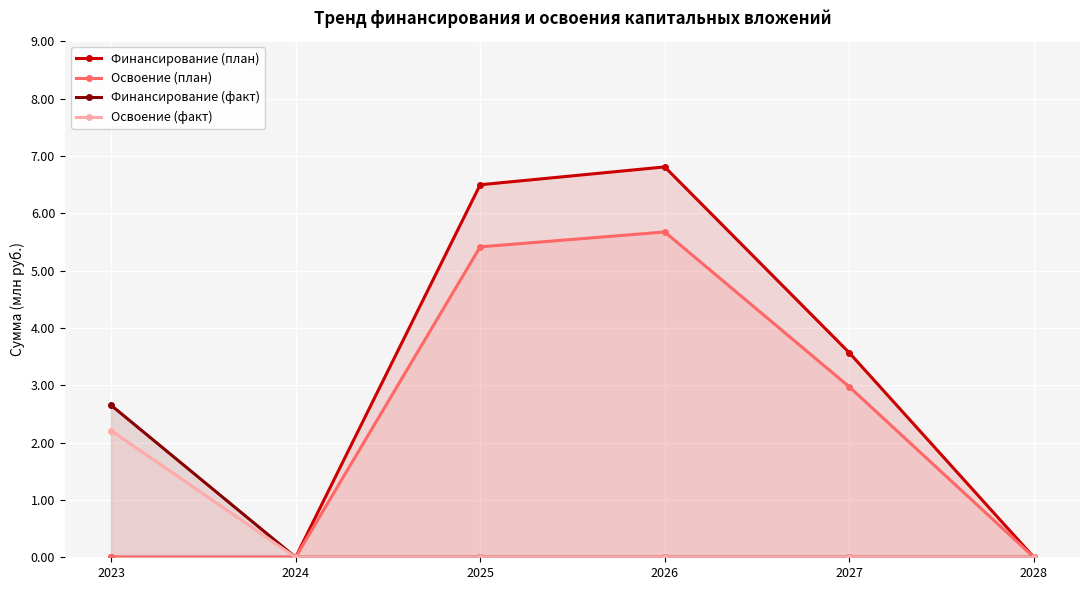

The Освоение (план) series shows -3.7 at 2024. True or false?

False